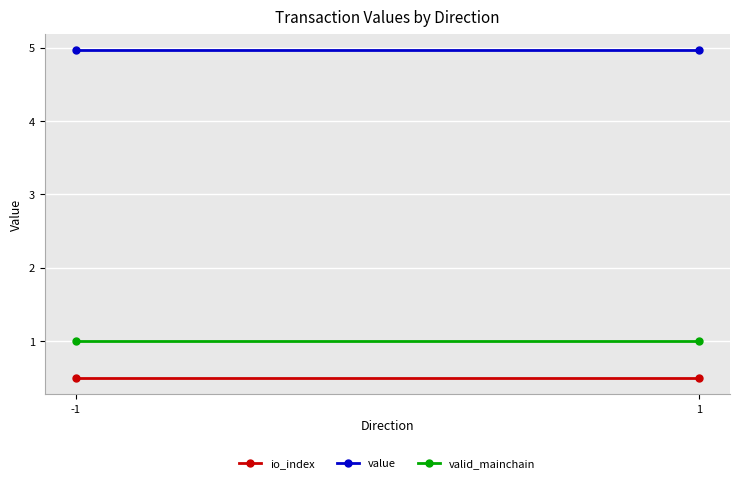

Reading left to right, transcribe all the data shown in this chart.

io_index: 0.5	0.5
value: 5.0	5.0
valid_mainchain: 1.0	1.0